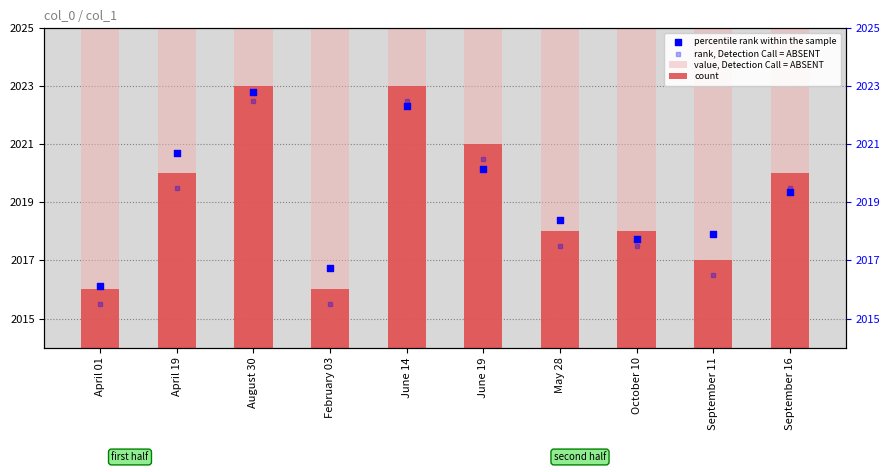

Which series has the largest total across all categories?

value, Detection Call = ABSENT